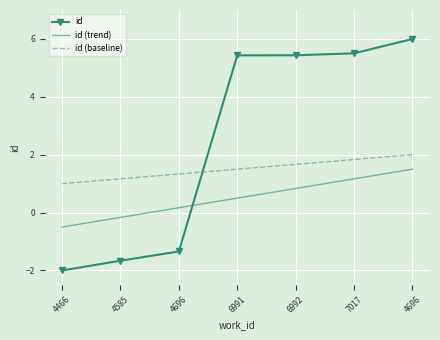

How many series are shown in this chart?

3